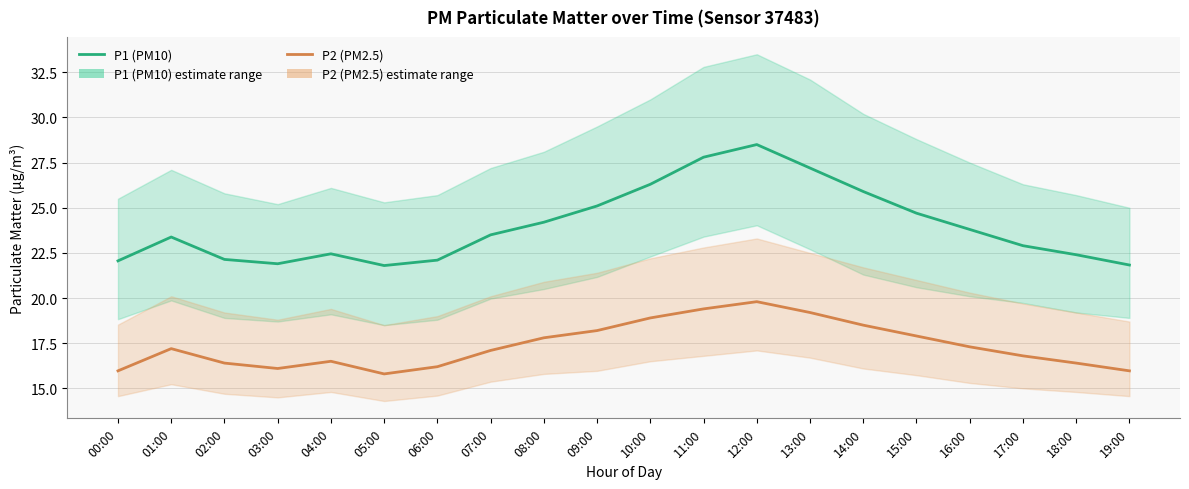

Which category has the lowest value in the P2 (PM2.5) series?

05:00